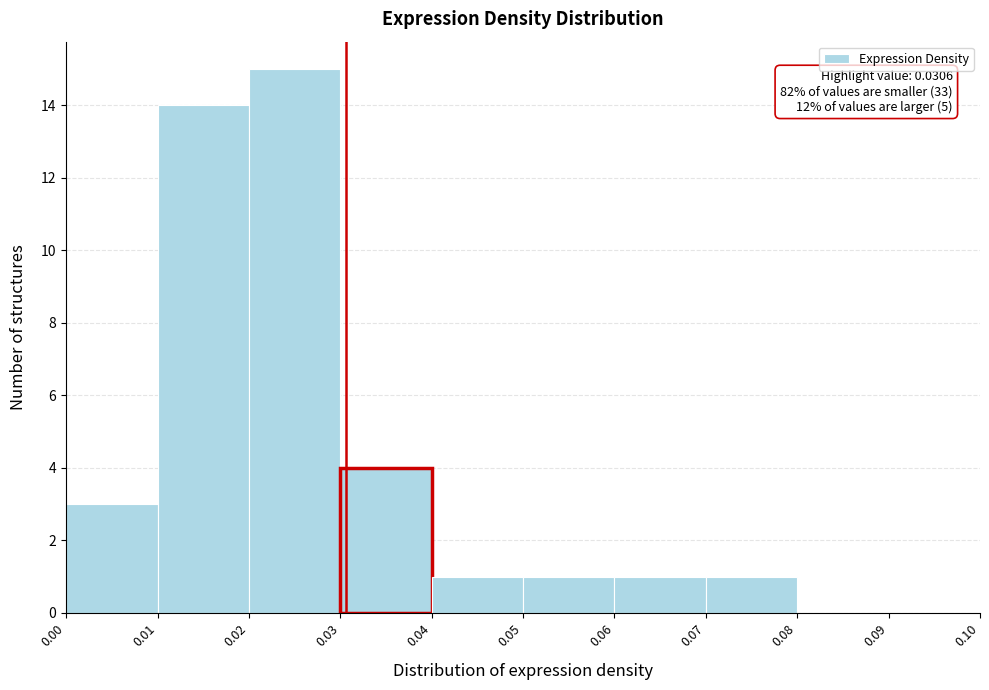

Over which range of the x-axis is the bar tallest?

0.02 to 0.03